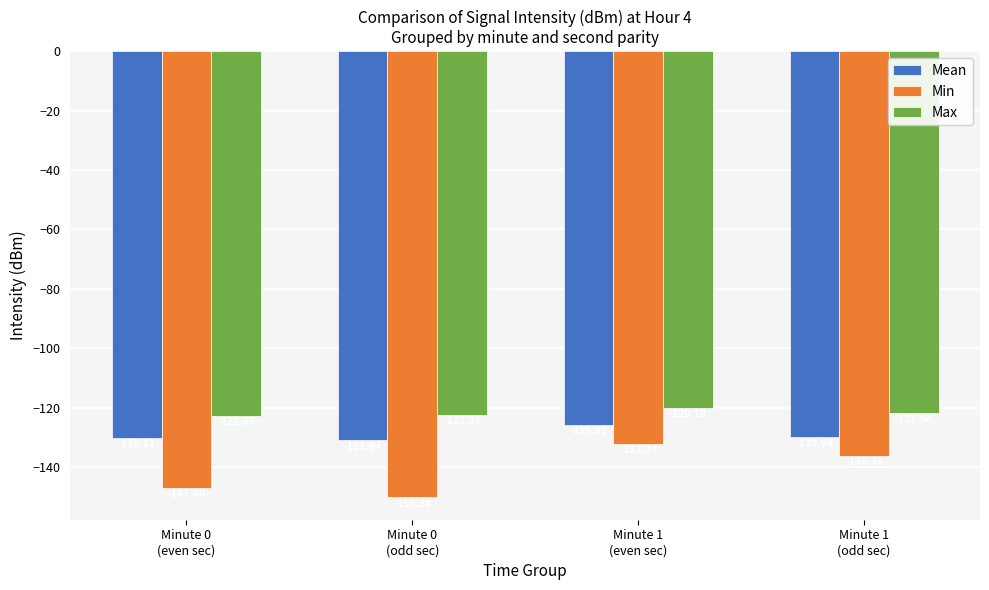

True or false: Min has a value of -136.4 at Minute 1
(odd sec).

True